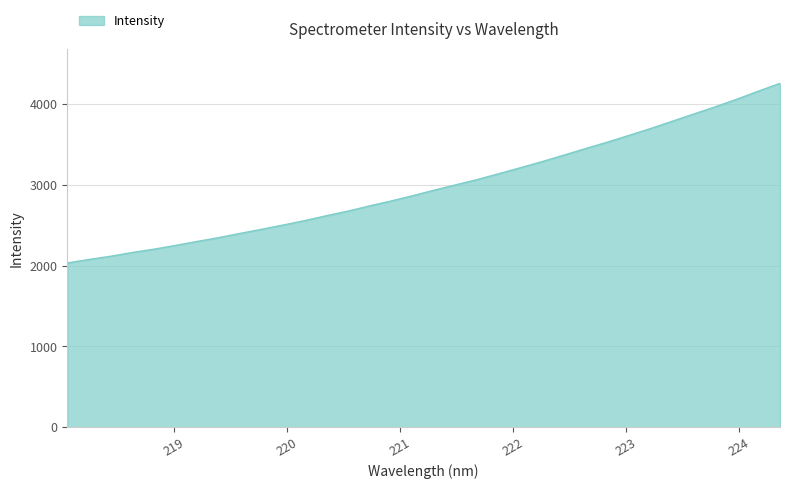

What is the maximum value shown in the chart?

4255.4